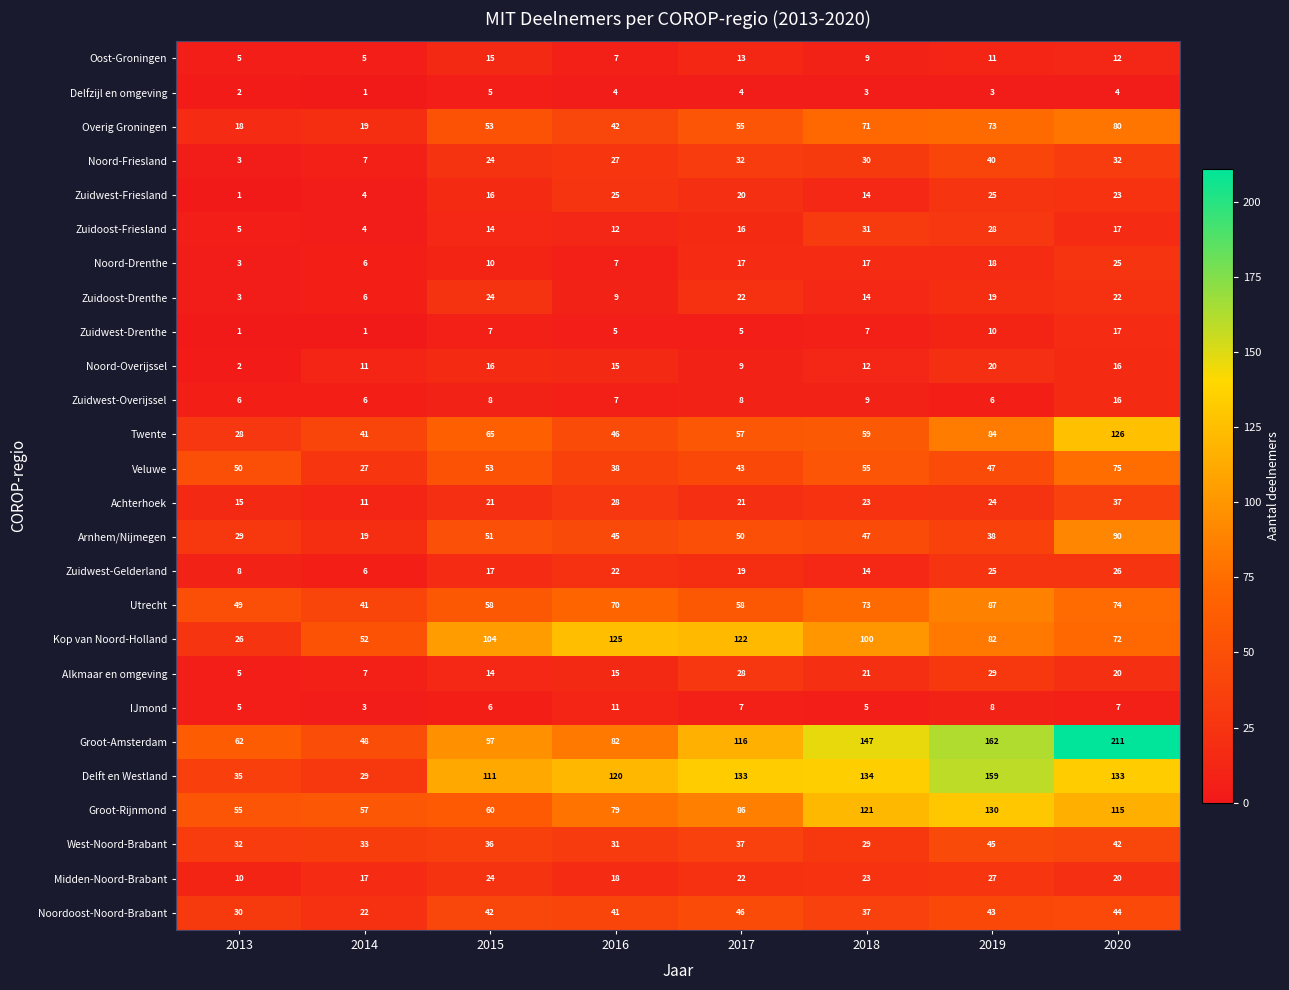

Is it true that Zuidwest-Drenthe equals 2 at 2013?

False